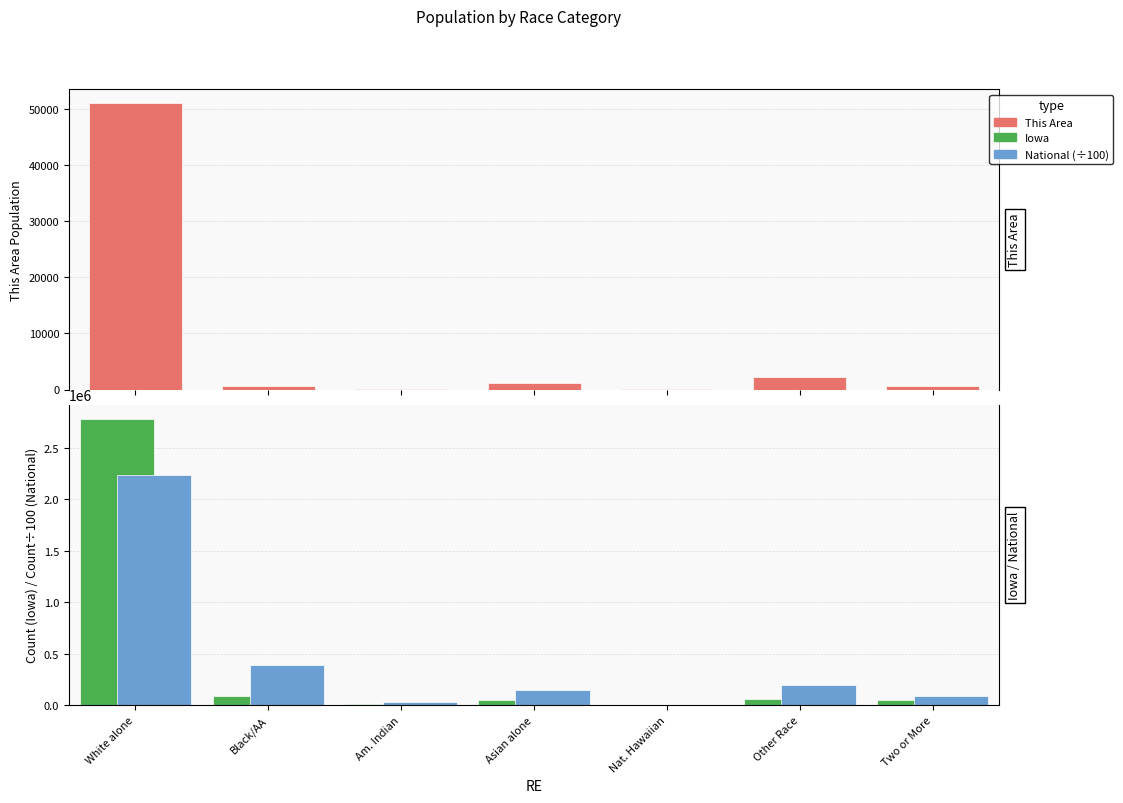

Where does the Iowa series first go above 53333?

White alone